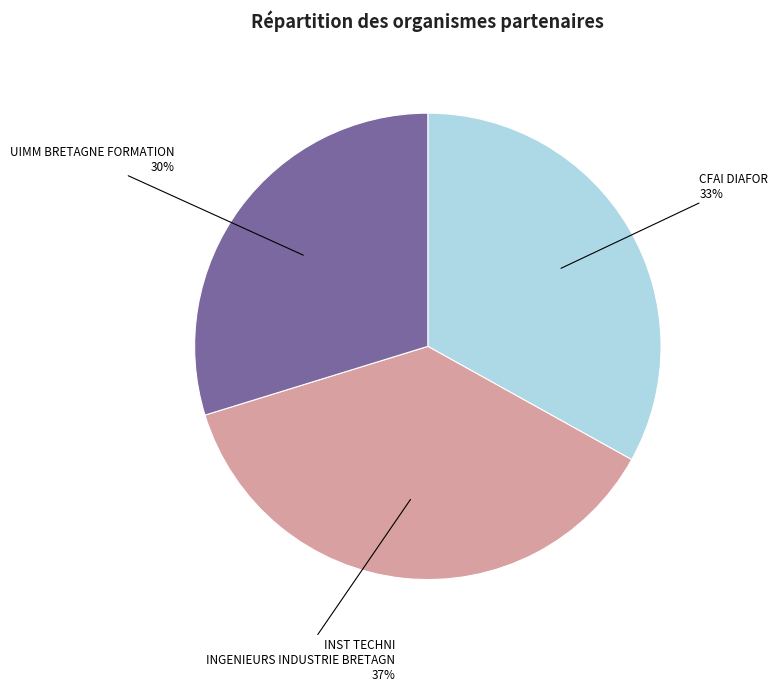

What is the ratio of the value at UIMM BRETAGNE FORMATION to the value at INST TECHNI INGENIEURS INDUSTRIE BRETAGN?

0.8